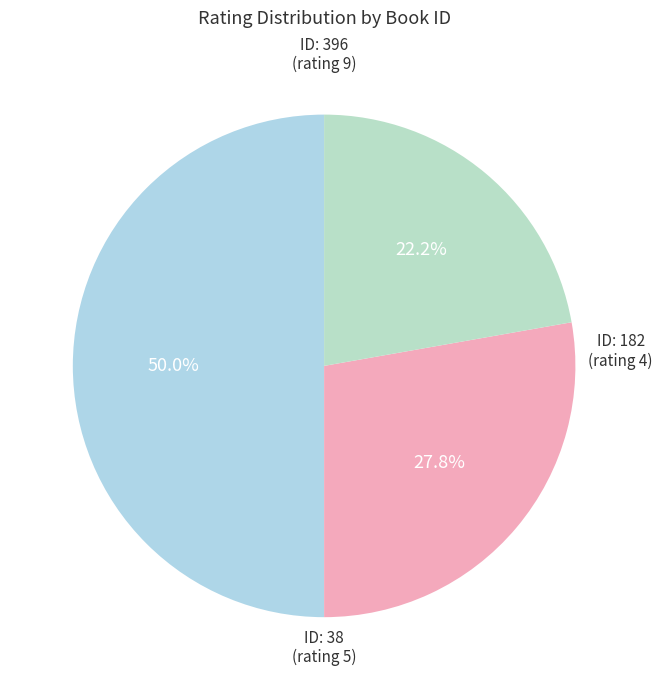

What portion of the pie excludes ID: 182 (rating 4)?

77.8%